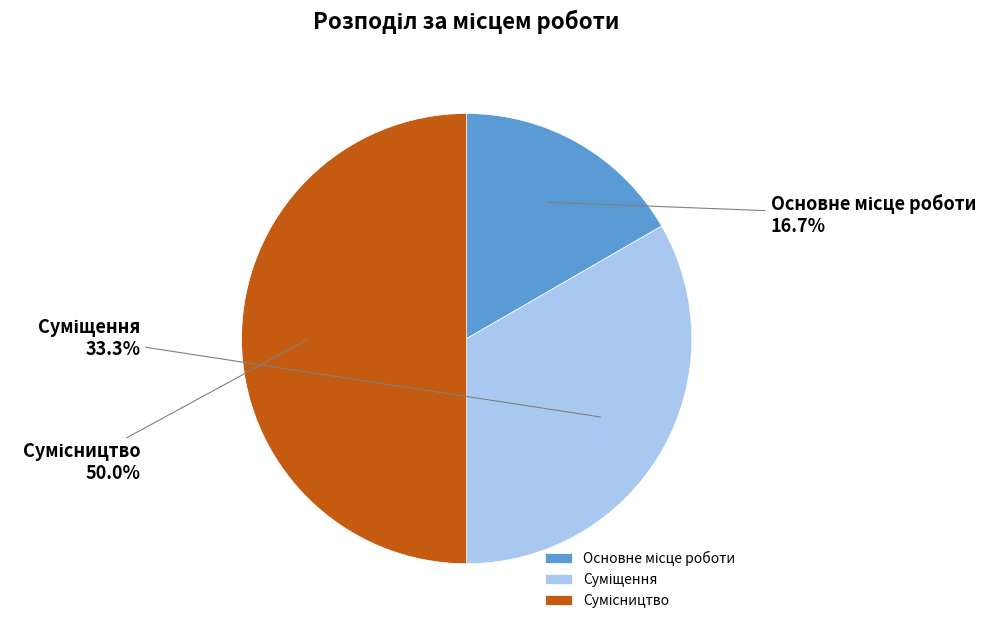

To the nearest percent, what is the difference between the largest and smallest slice percentages?

33%